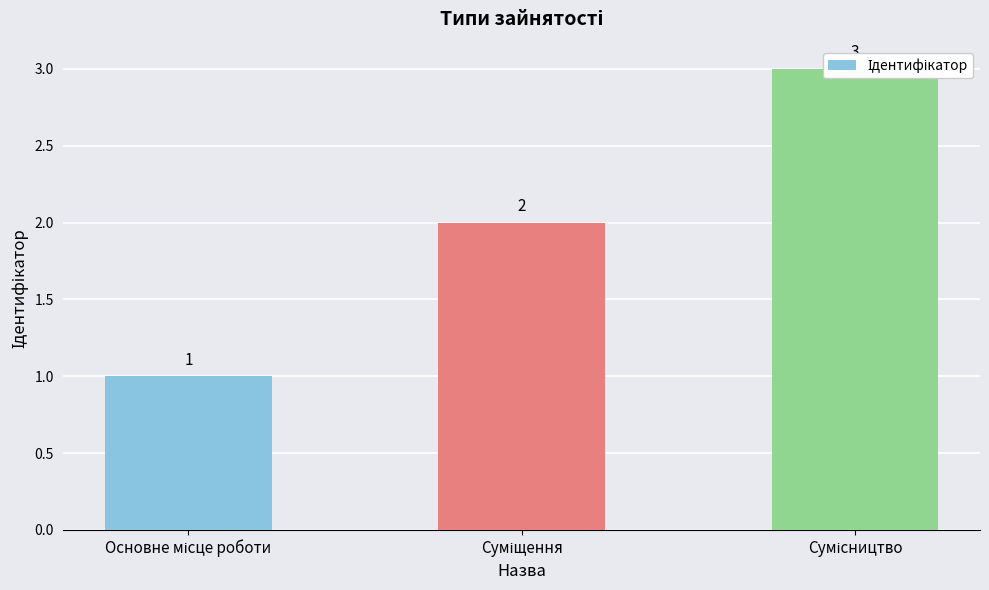

Reading left to right, what are all the values shown in this chart?

Основне місце роботи=1	Суміщення=2	Сумісництво=3